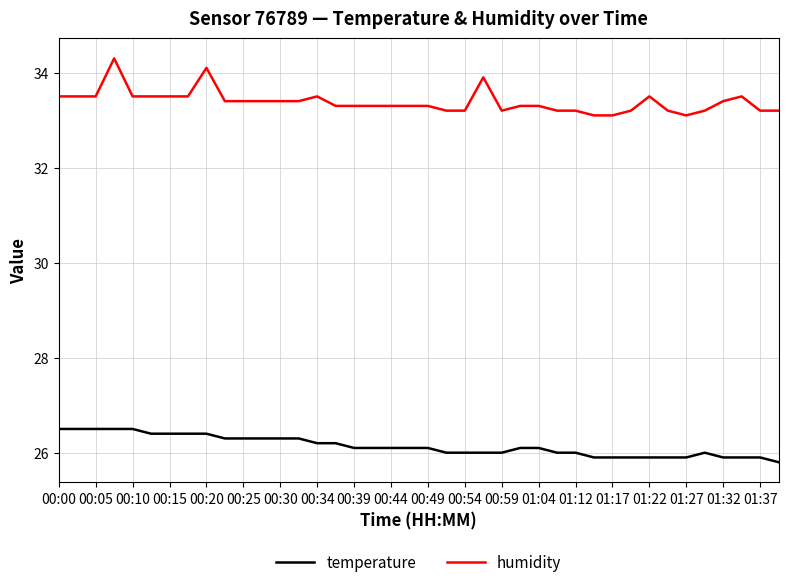

Does the chart display data point markers on the line(s)?

No